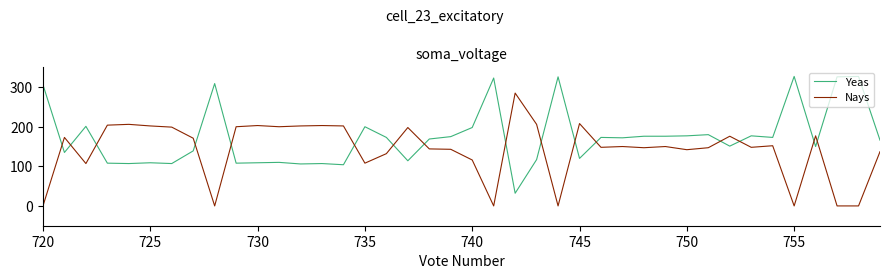

After their last crossing, which series has the higher values: Nays or Yeas?

Yeas